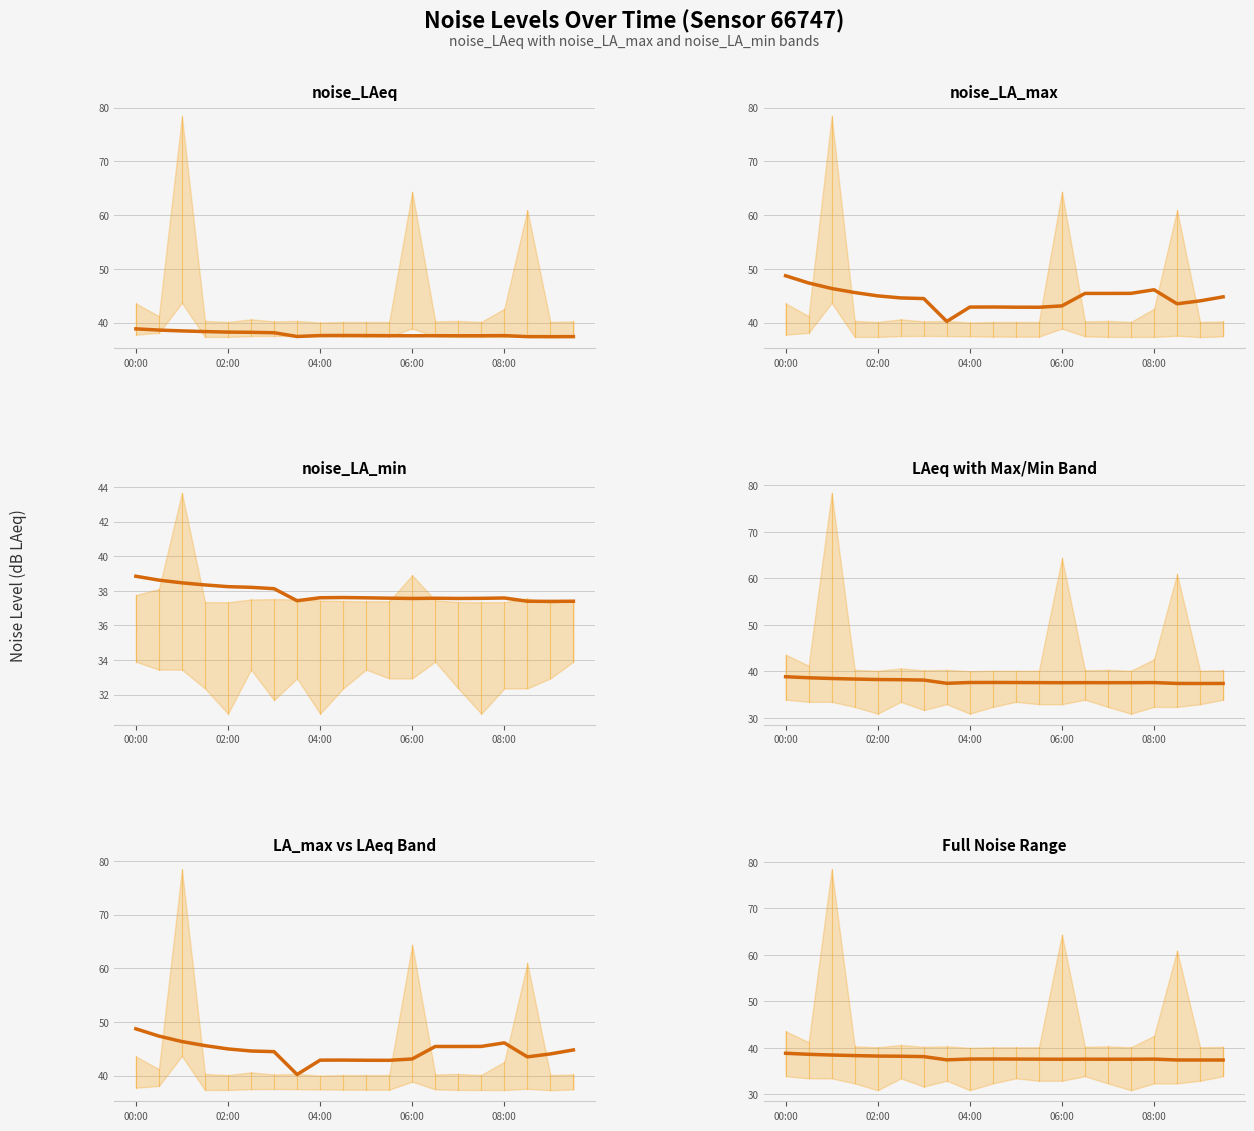

What is the sum of the LA_max vs LAeq Band values at 13 and 19?

90.2